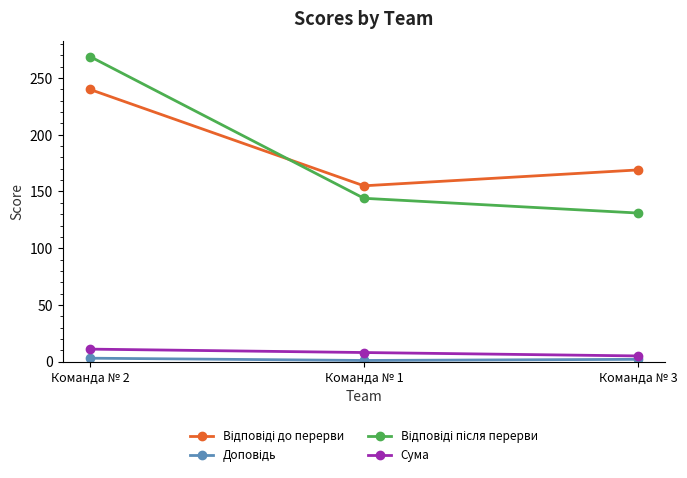

What is the label of the 2nd point from the right?

Команда № 1